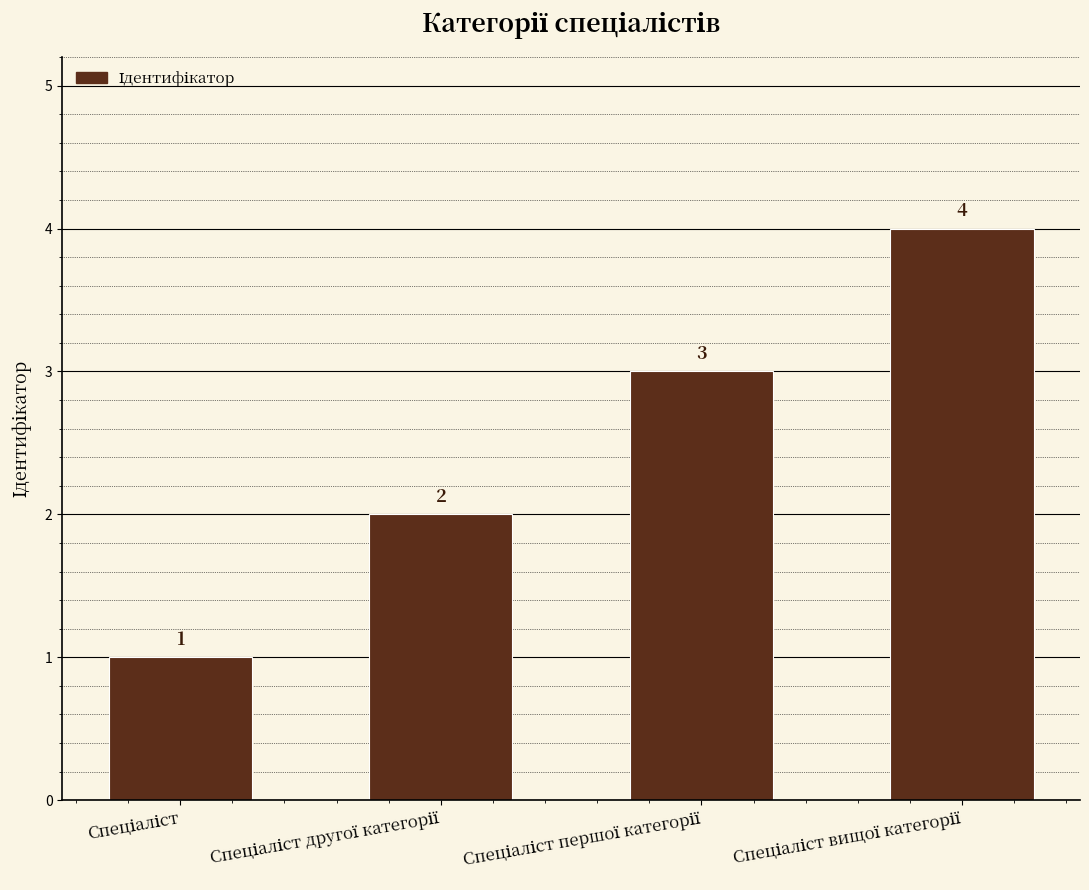

Reading left to right, what are all the values shown in this chart?

1	2	3	4